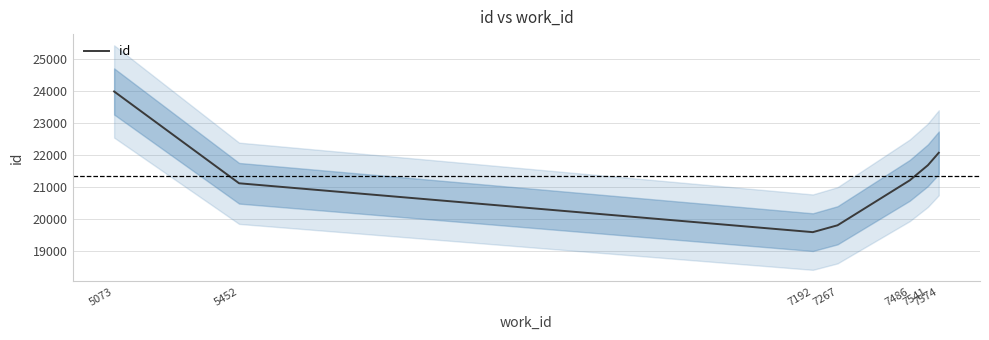

What is the ratio of the value at 7486 to the value at 7574?

1.0